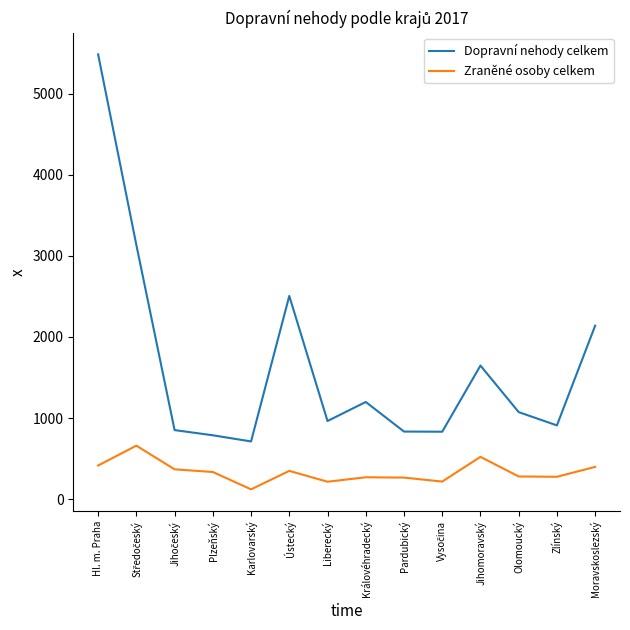

How many lines are shown in the chart?

2